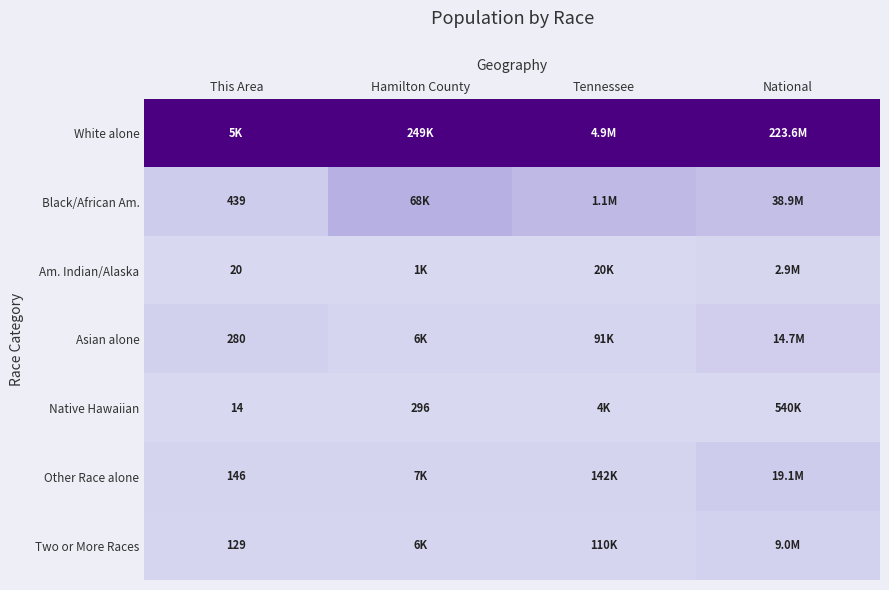

At which category does the chart reach its minimum across all series?

This Area